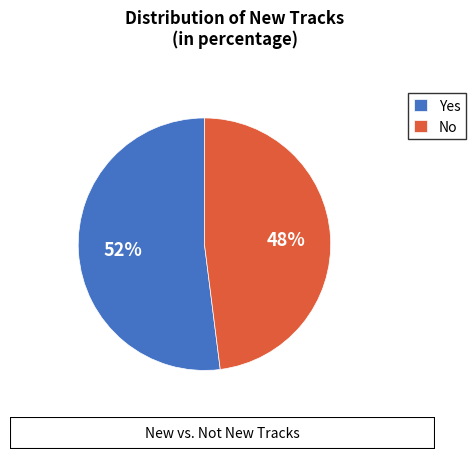

Do No and Yes together represent more than half of the pie?

Yes